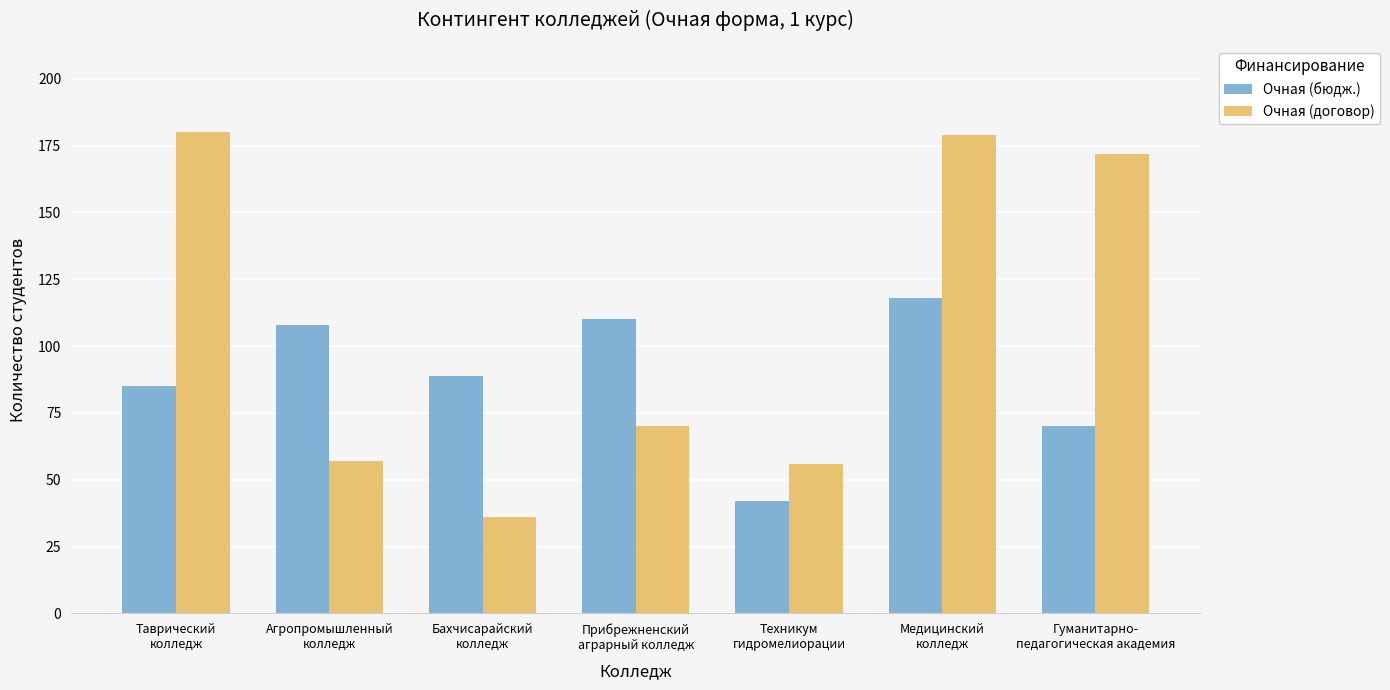

Count the number of data series in this chart.

2